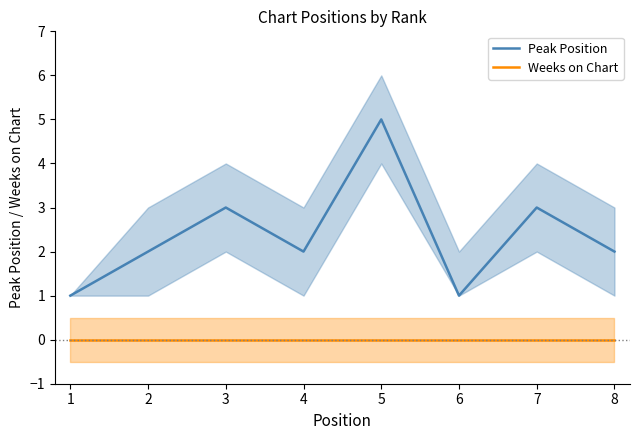

Which category has the highest value in the Peak Position series?

5